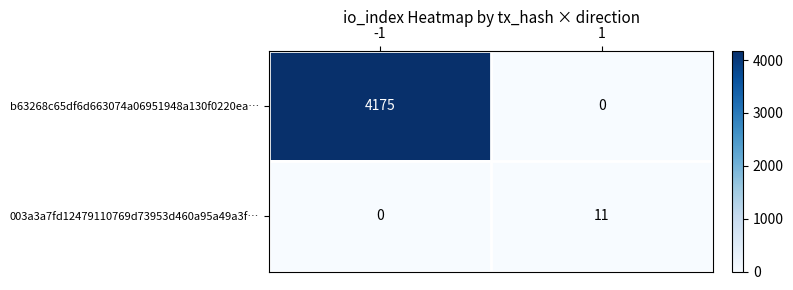

Rank the series at -1 from lowest to highest value.

003a3a7fd12479110769d73953d460a95a49a3f…, b63268c65df6d663074a06951948a130f0220ea…